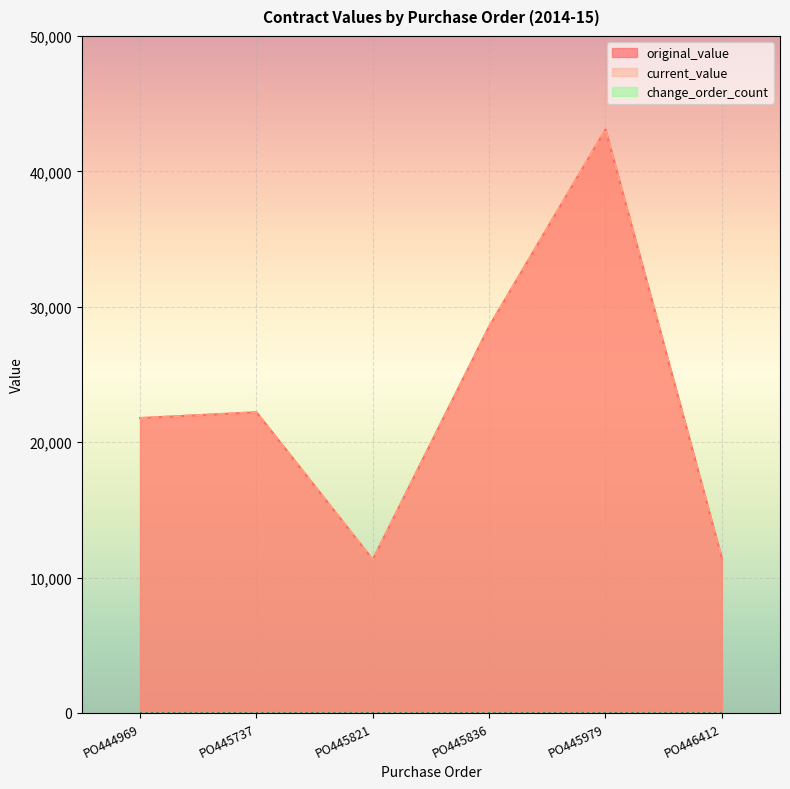

At which category does original_value reach its first local peak?

PO445737